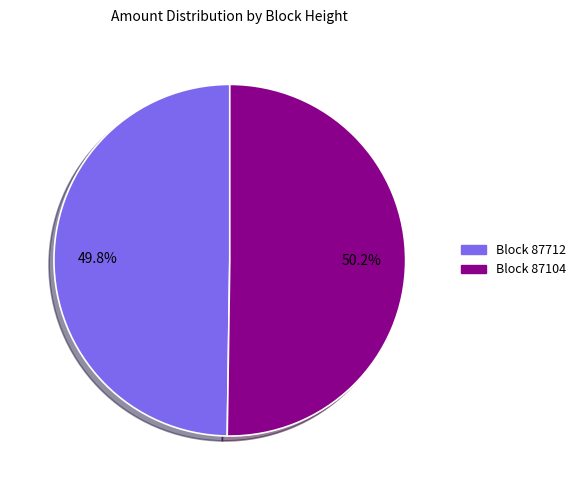

Is there a majority slice in this chart?

Yes